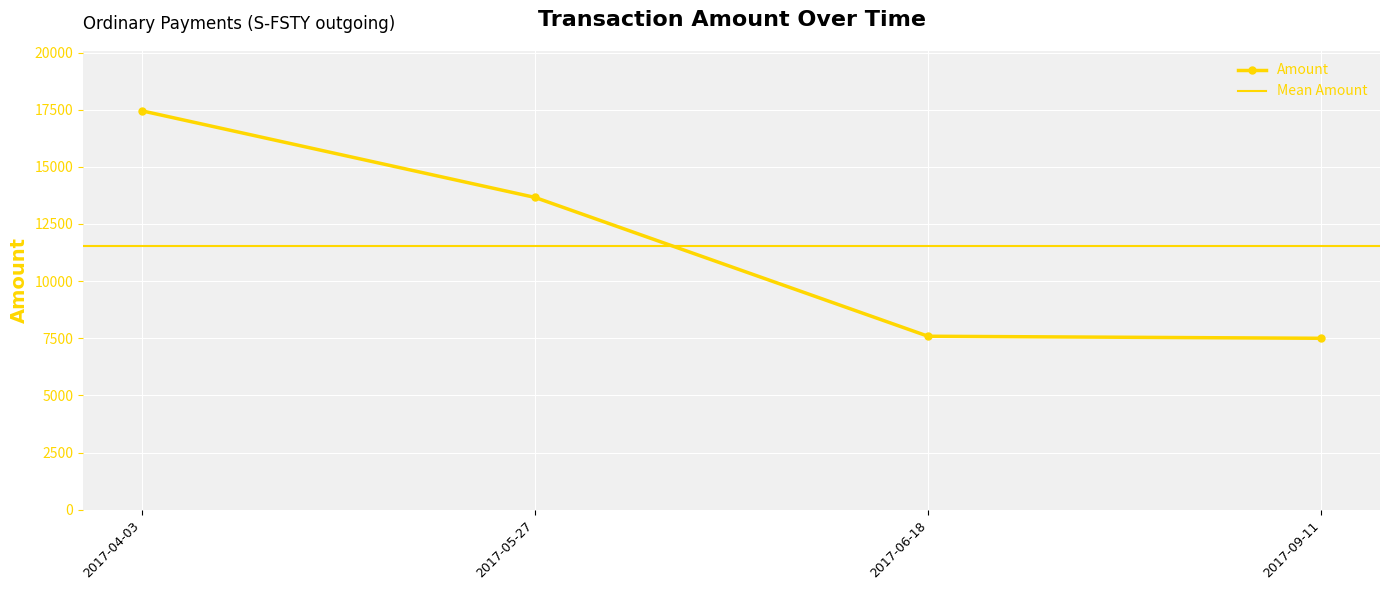

The chart shows a value of 22199 at 2017-05-27. True or false?

False